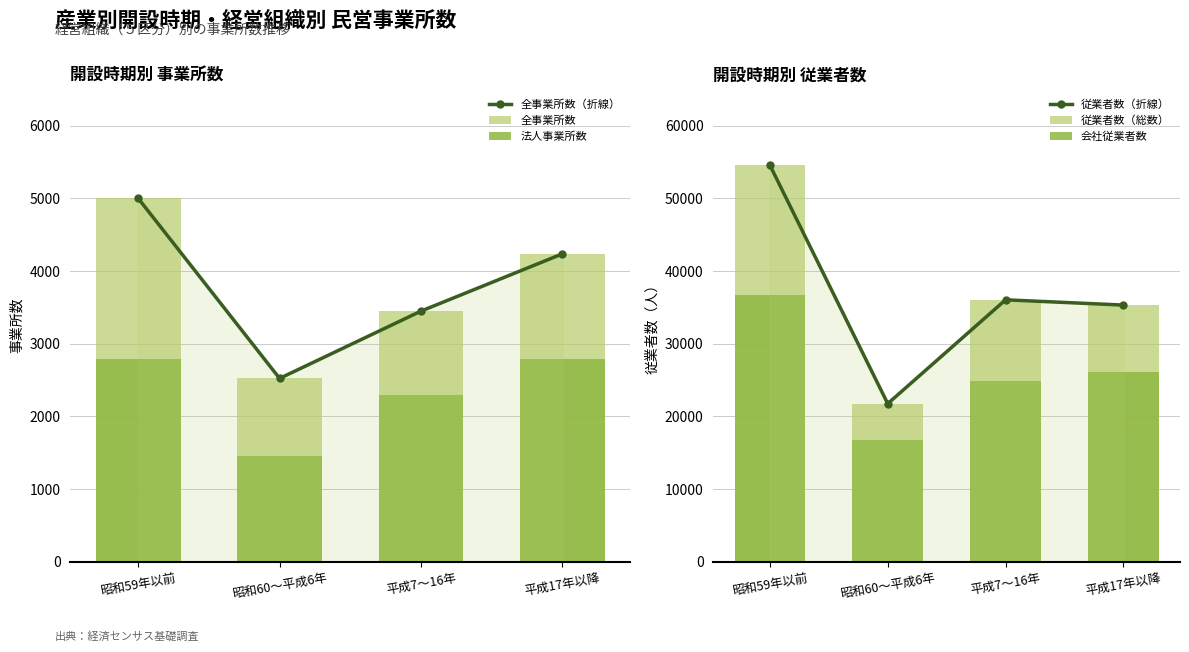

Read the 全事業所数 value at 昭和59年以前, to the nearest 50.

5000